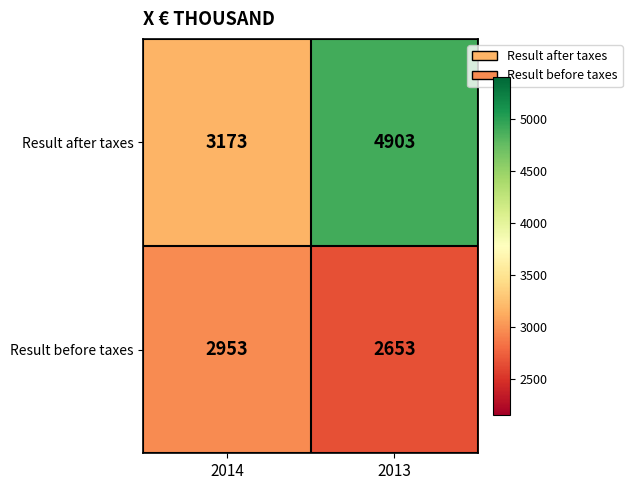

At how many categories does at least one series exceed 4845?

1